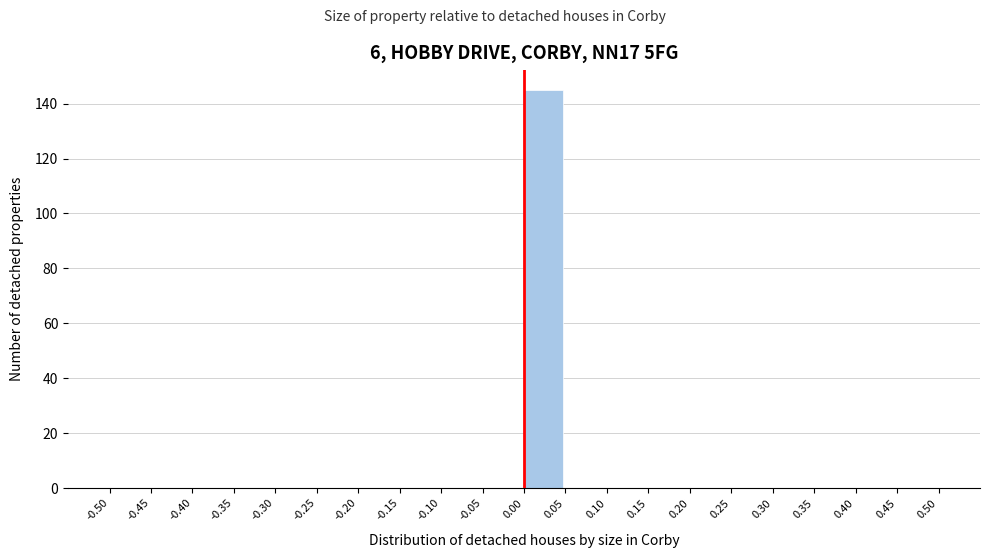

How tall is the bar that spans 0.00 to 0.05 on the x-axis? The values are not printed on the chart, so give them approximately, as read against the axis.

146